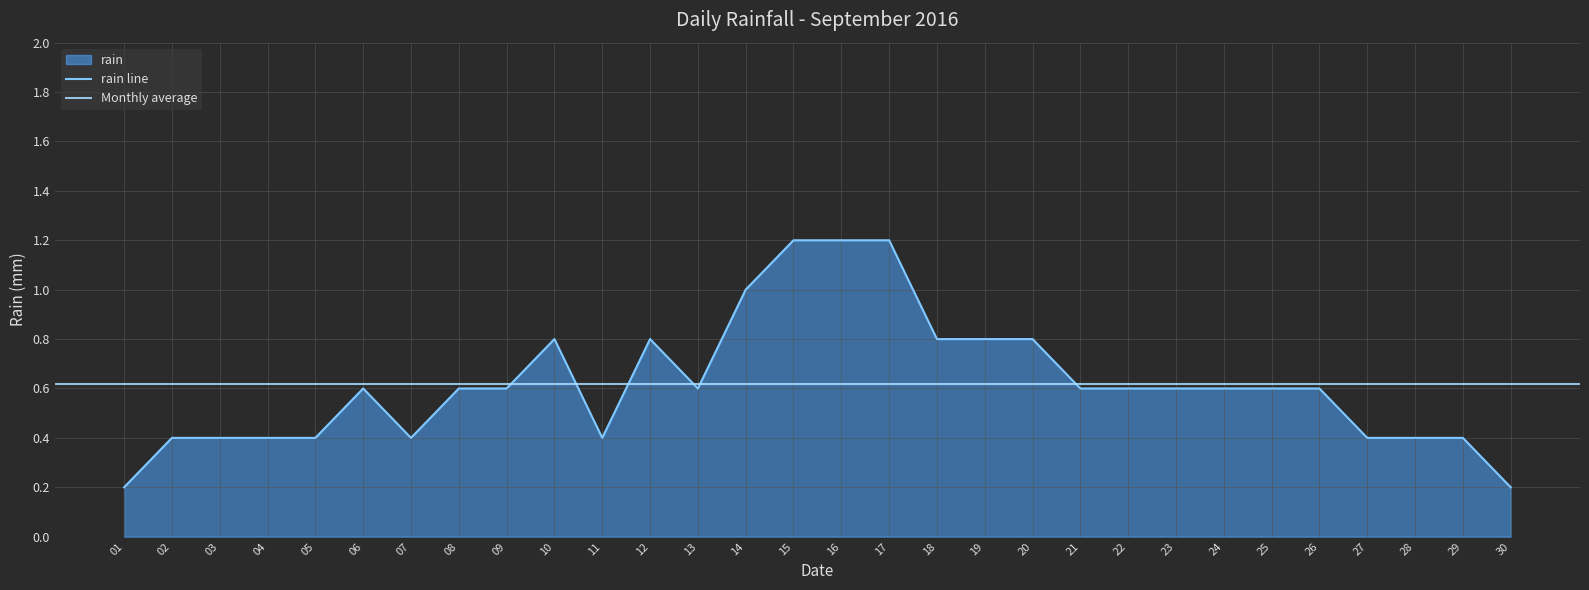

Reading left to right, extract all data points from this chart.

0.2	0.4	0.4	0.4	0.4	0.6	0.4	0.6	0.6	0.8	0.4	0.8	0.6	1.0	1.2	1.2	1.2	0.8	0.8	0.8	0.6	0.6	0.6	0.6	0.6	0.6	0.4	0.4	0.4	0.2